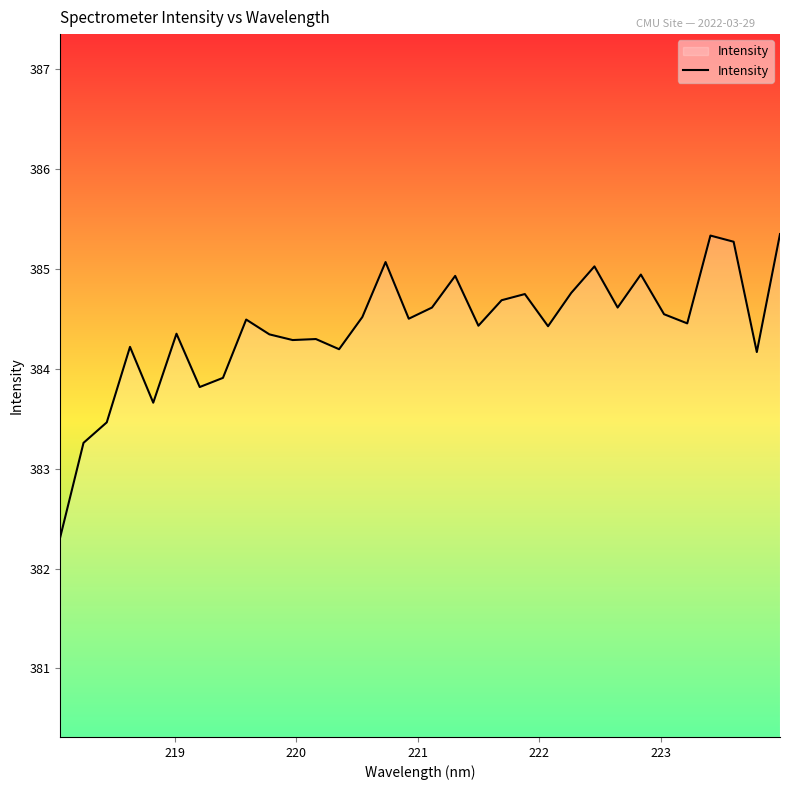

What is the minimum value shown in the chart?

382.3